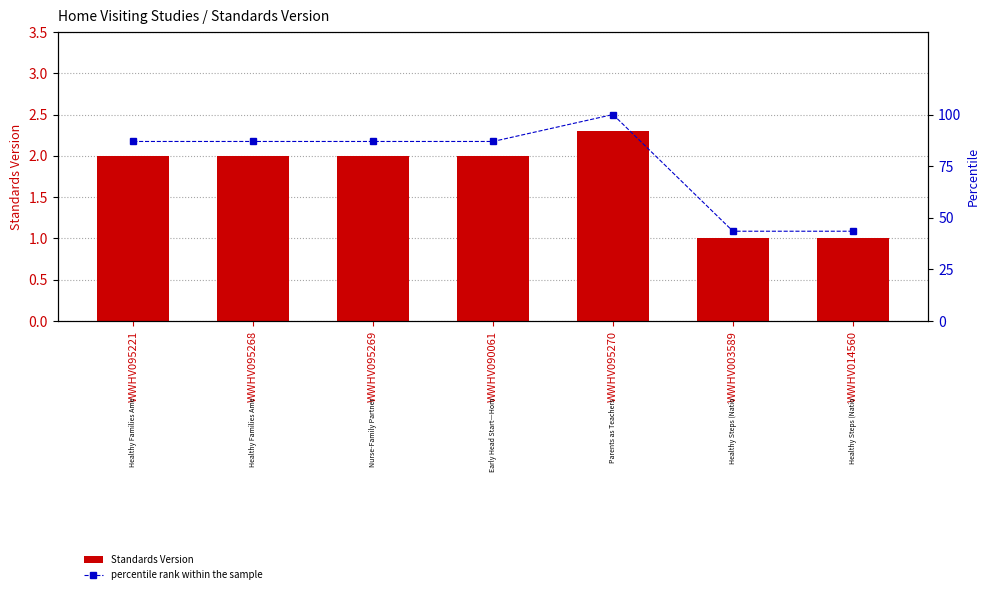

What is the difference between the maximum and minimum values in the percentile rank within the sample series?

56.5